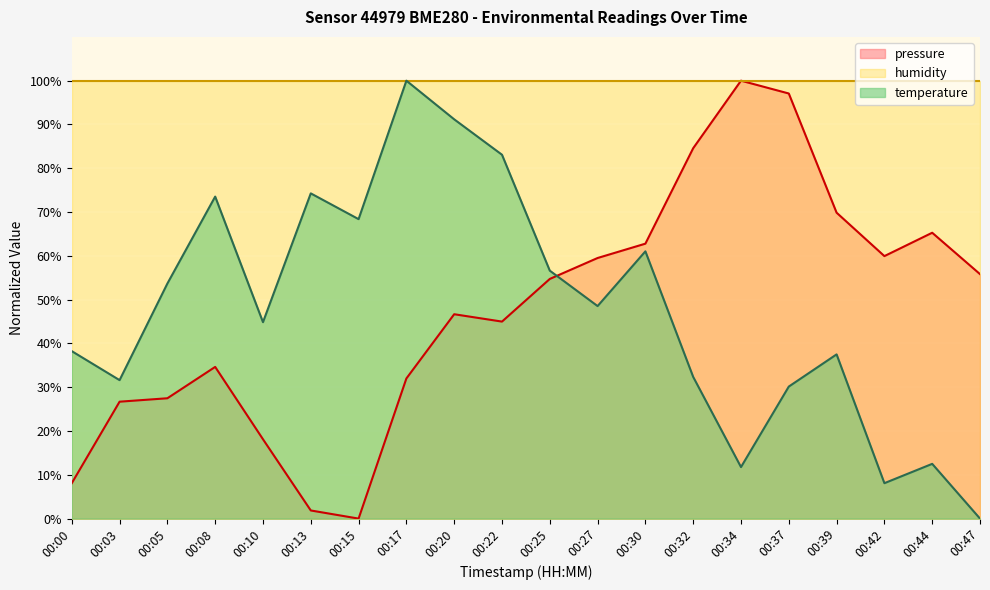

In pressure, how many points are lower than both neighbors (excluding endpoints)?

3